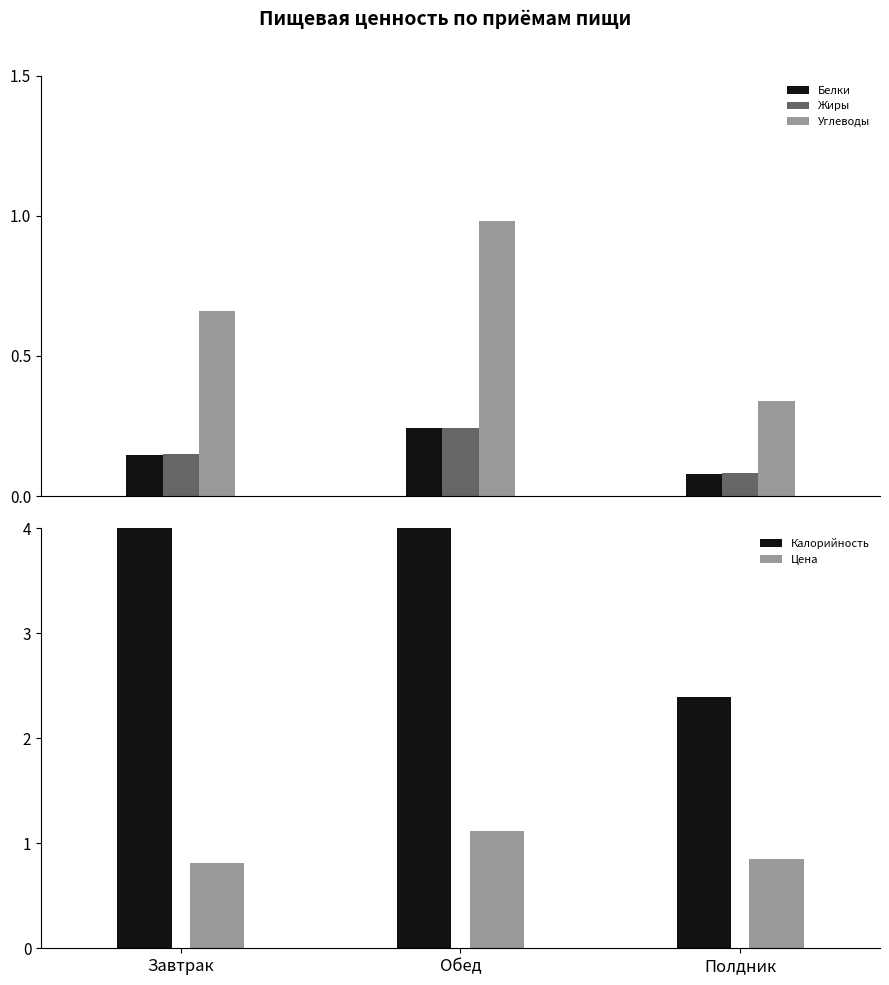

Read the Белки value at Завтрак.

0.1